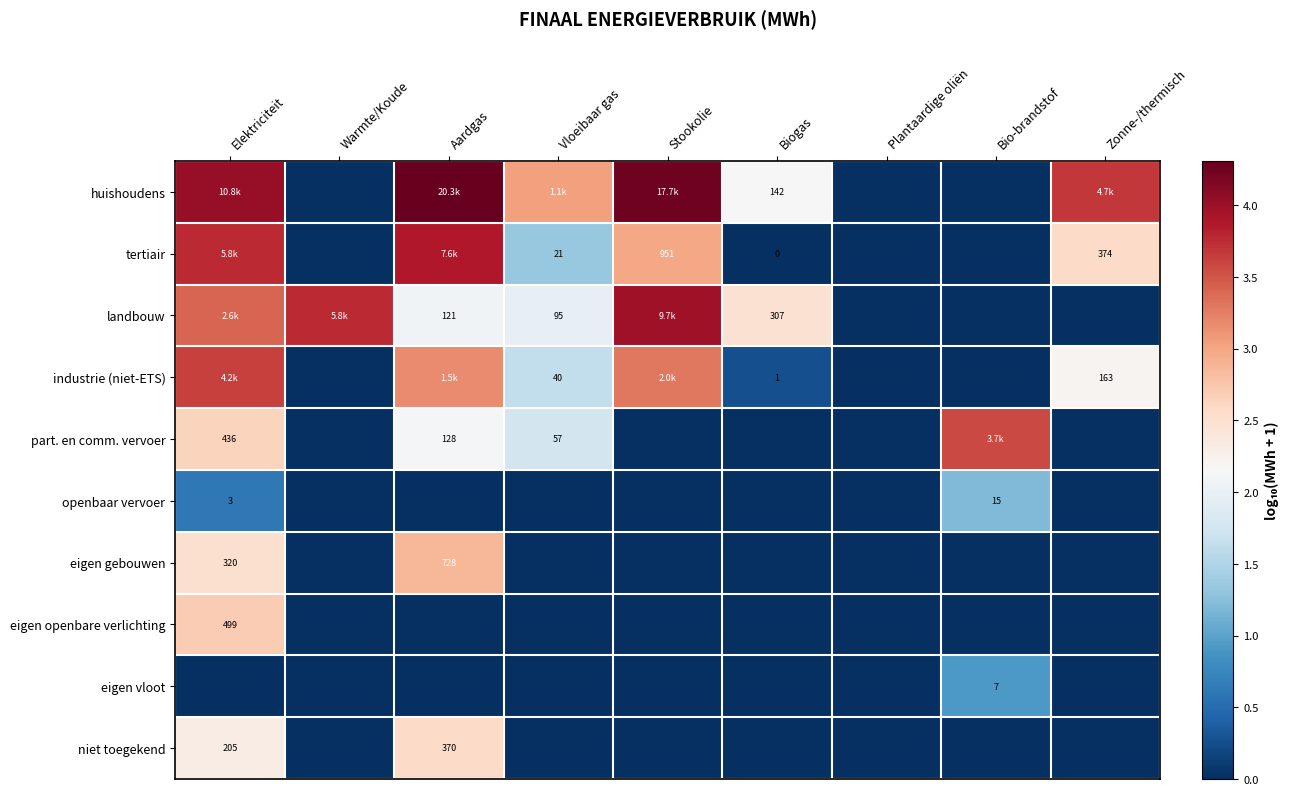

At which label does landbouw first exceed 2?

Elektriciteit